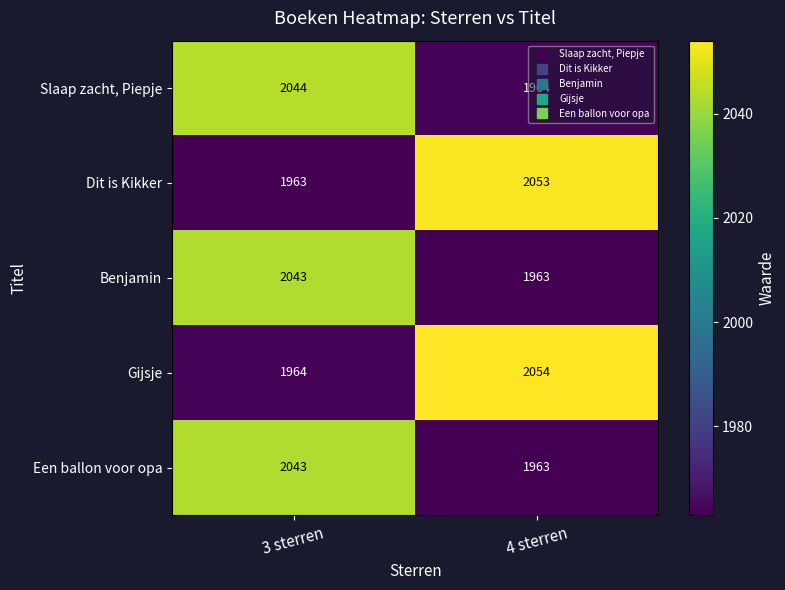

Is the value of Dit is Kikker at 3 sterren greater than the value of Een ballon voor opa at 3 sterren?

No